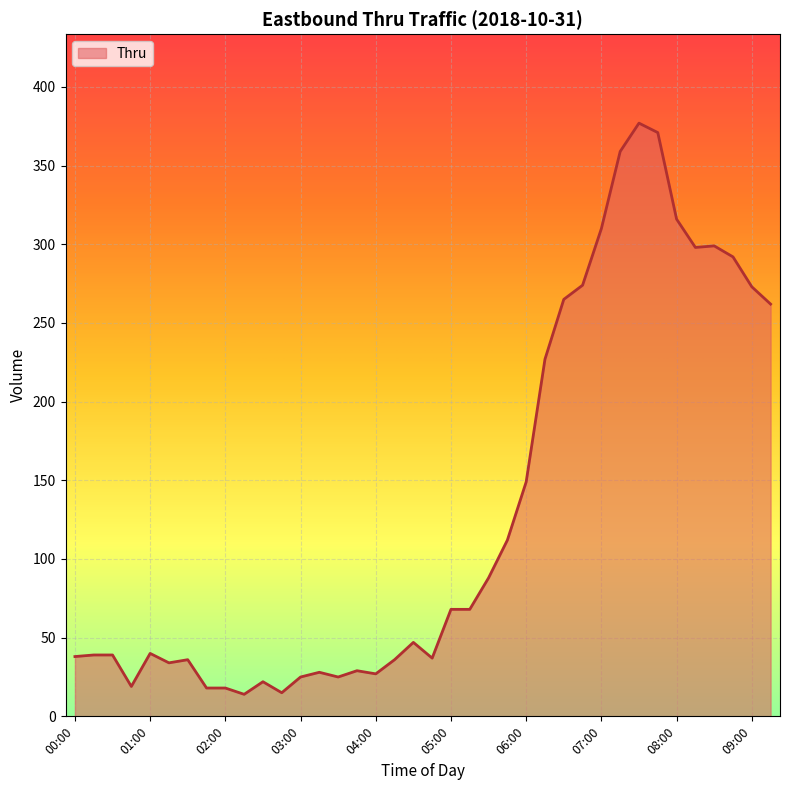

How many lines are shown in the chart?

1